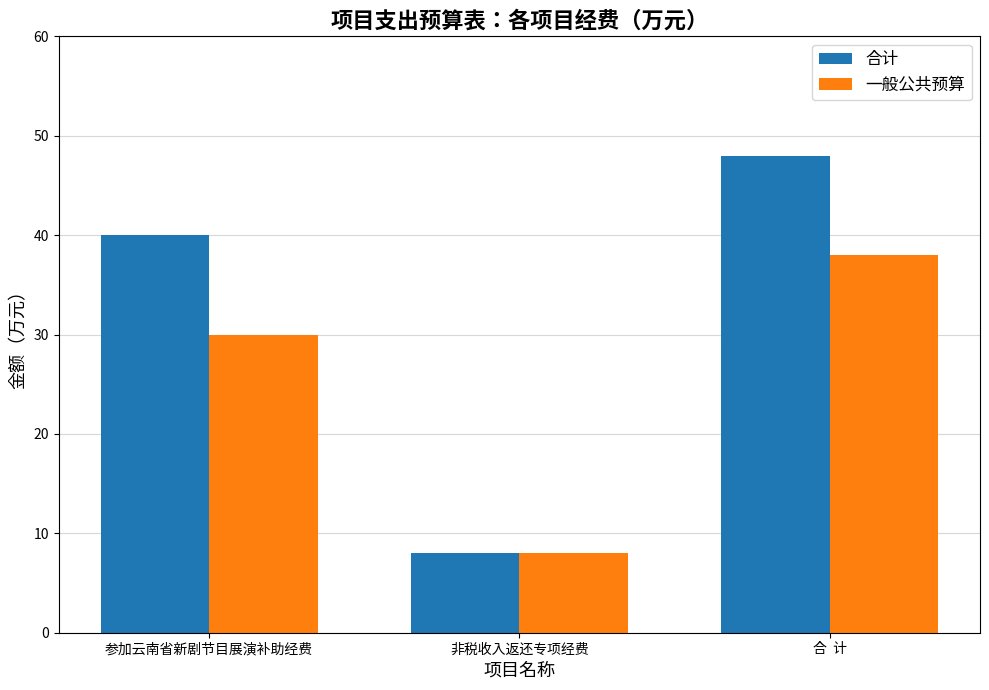

What is the label of the 2nd bar from the left?

非税收入返还专项经费